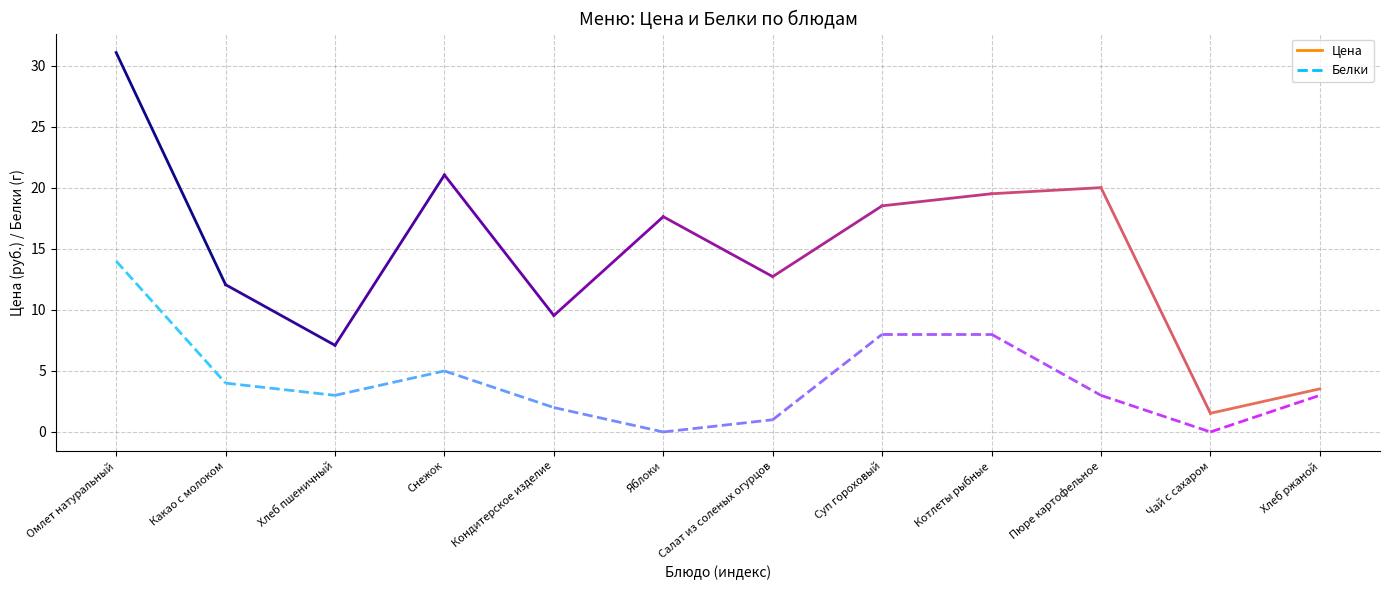

What is the label of the 2nd point from the right?

Чай с сахаром